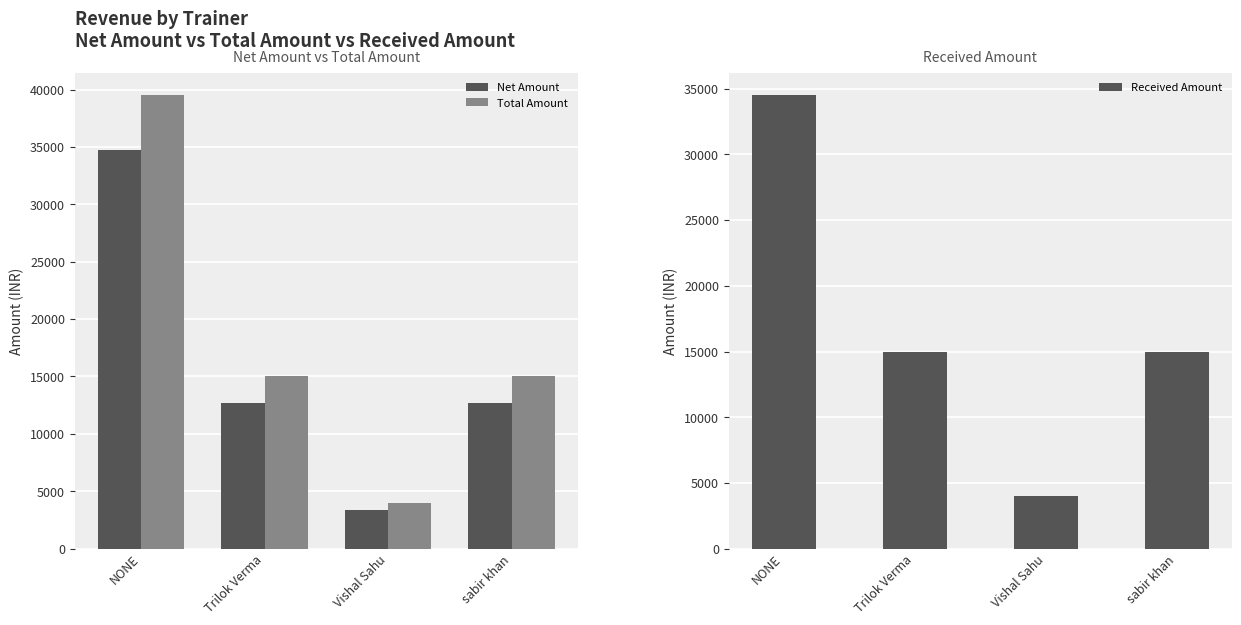

Reading right to left, list all the values displayed in this chart.

Net Amount: sabir khan=12711.9	Vishal Sahu=3389.8	Trilok Verma=12711.9	NONE=34694.7
Total Amount: sabir khan=15000.0	Vishal Sahu=4000.0	Trilok Verma=15000.0	NONE=39500.0
Received Amount: sabir khan=15000.0	Vishal Sahu=4000.0	Trilok Verma=15000.0	NONE=34500.0